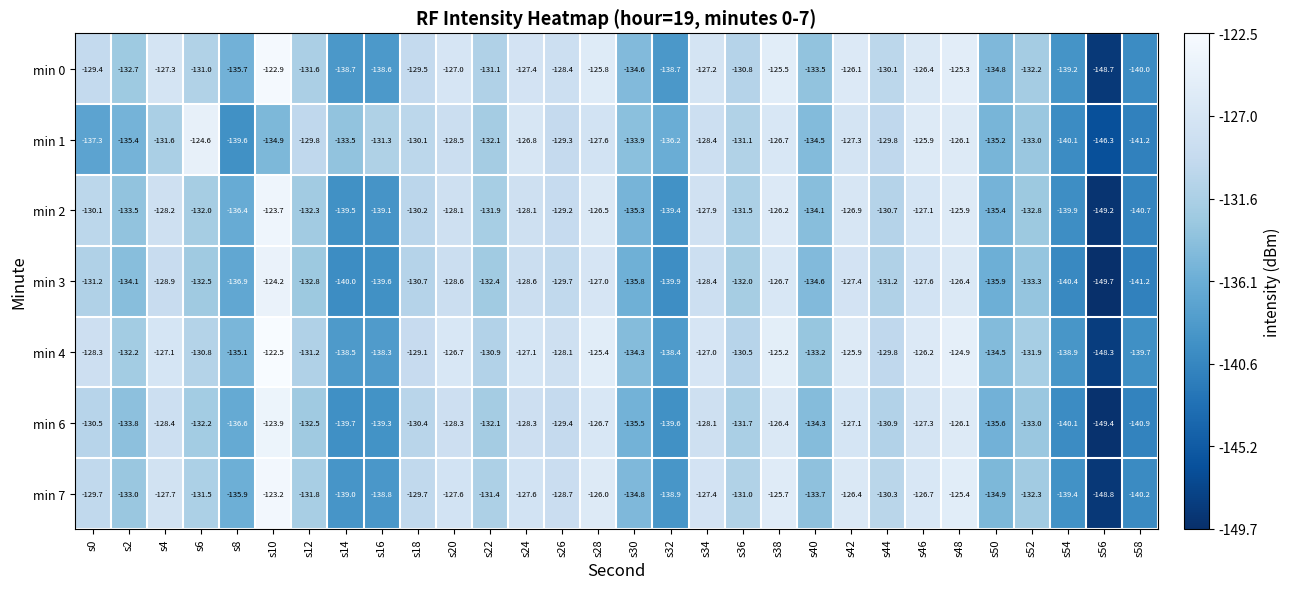

Between s40 and s48, which series saw the biggest shift?

min 1